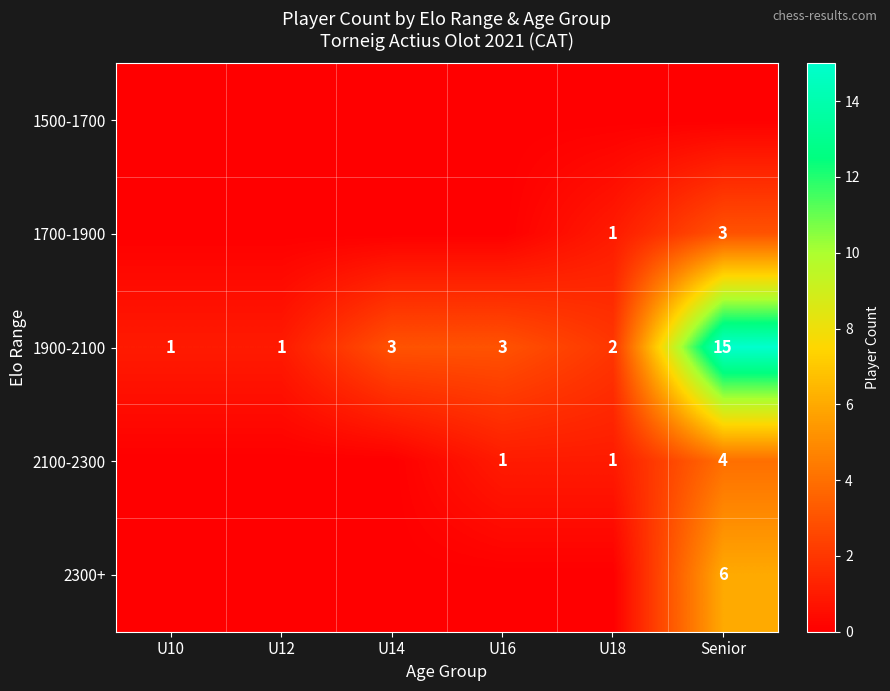

What is the difference between the maximum and minimum values in the 1900-2100 series?

14